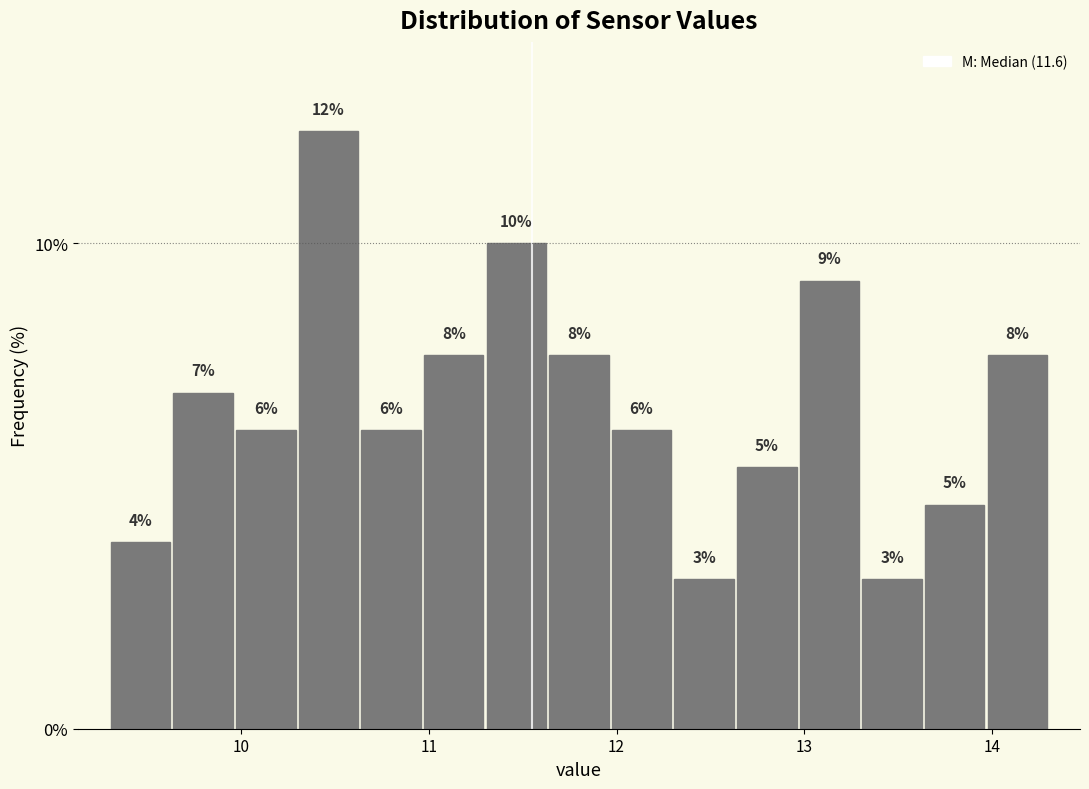

Read against the x-axis, roughly where is the centre of the tallest bar?

10.5